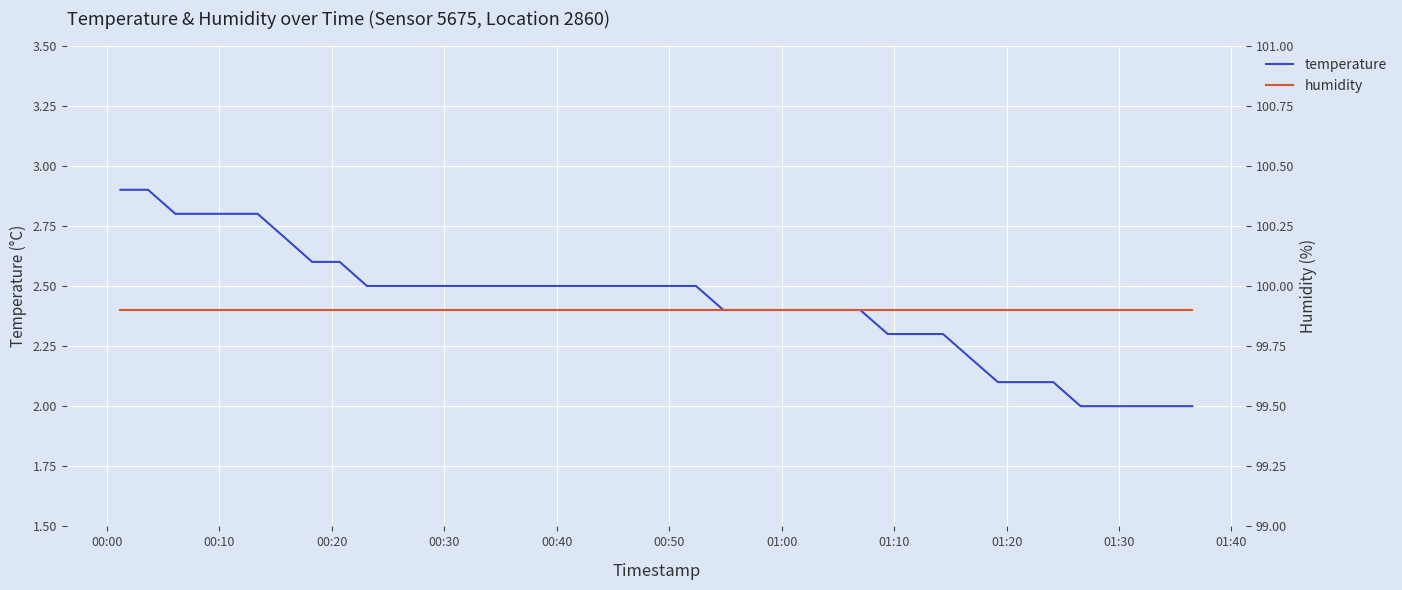

What is the minimum value for temperature?

2.0